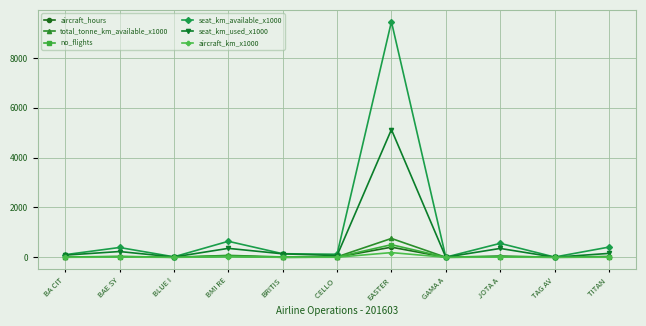

Count the number of data series in this chart.

6